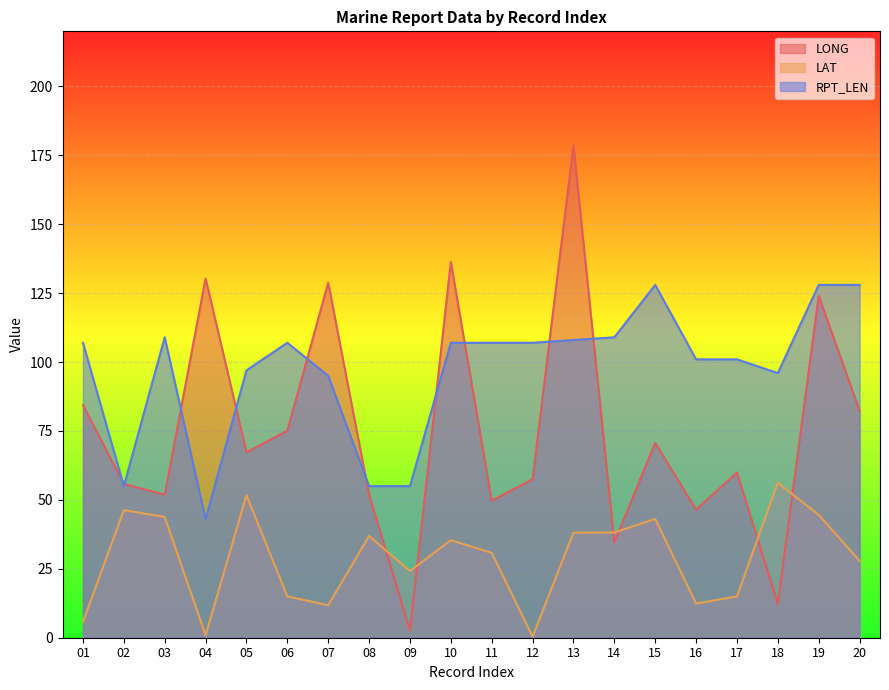

Reading left to right, extract all data points from this chart.

LONG: 01=84.4	02=55.8	03=51.9	04=130.3	05=67.3	06=75.1	07=128.8	08=51.9	09=2.6	10=136.3	11=49.7	12=57.5	13=178.6	14=34.6	15=70.7	16=46.5	17=59.9	18=12.3	19=124.0	20=82.4
LAT: 01=5.7	02=46.3	03=43.8	04=0.9	05=51.7	06=15.0	07=11.8	08=36.9	09=24.2	10=35.4	11=30.8	12=0.4	13=38.1	14=38.2	15=43.1	16=12.4	17=15.0	18=56.2	19=44.6	20=27.9
RPT_LEN: 01=107.0	02=55.0	03=109.0	04=43.0	05=97.0	06=107.0	07=95.0	08=55.0	09=55.0	10=107.0	11=107.0	12=107.0	13=108.0	14=109.0	15=128.0	16=101.0	17=101.0	18=96.0	19=128.0	20=128.0